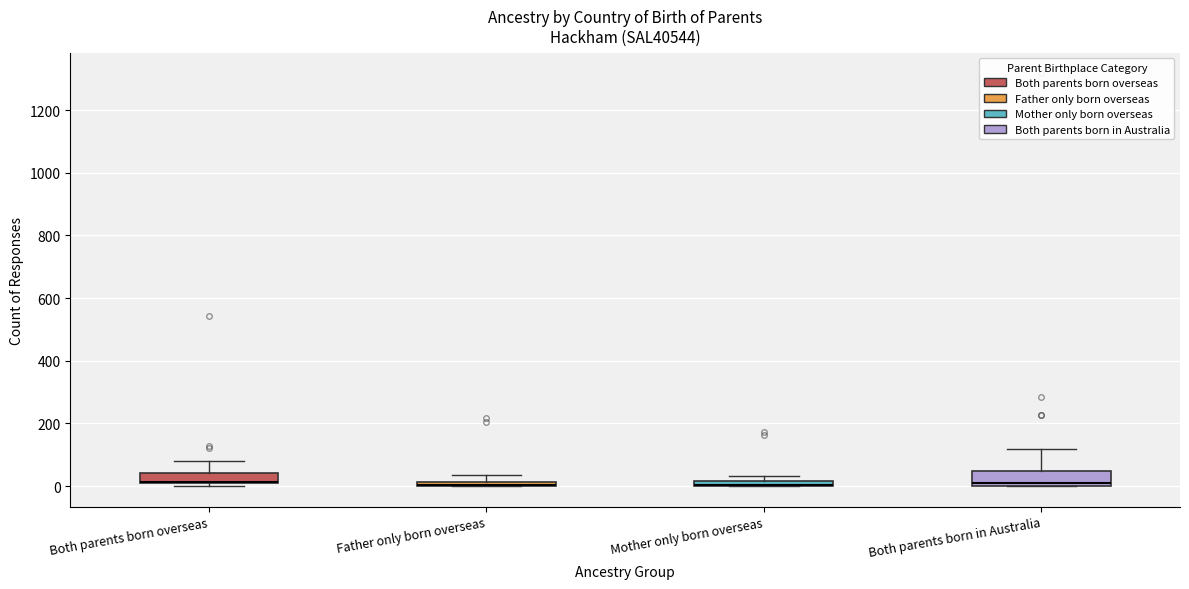

Where is the upper edge of the box for Both parents born overseas on the y-axis? The values are not printed on the chart, so give them approximately, as read against the axis.

40